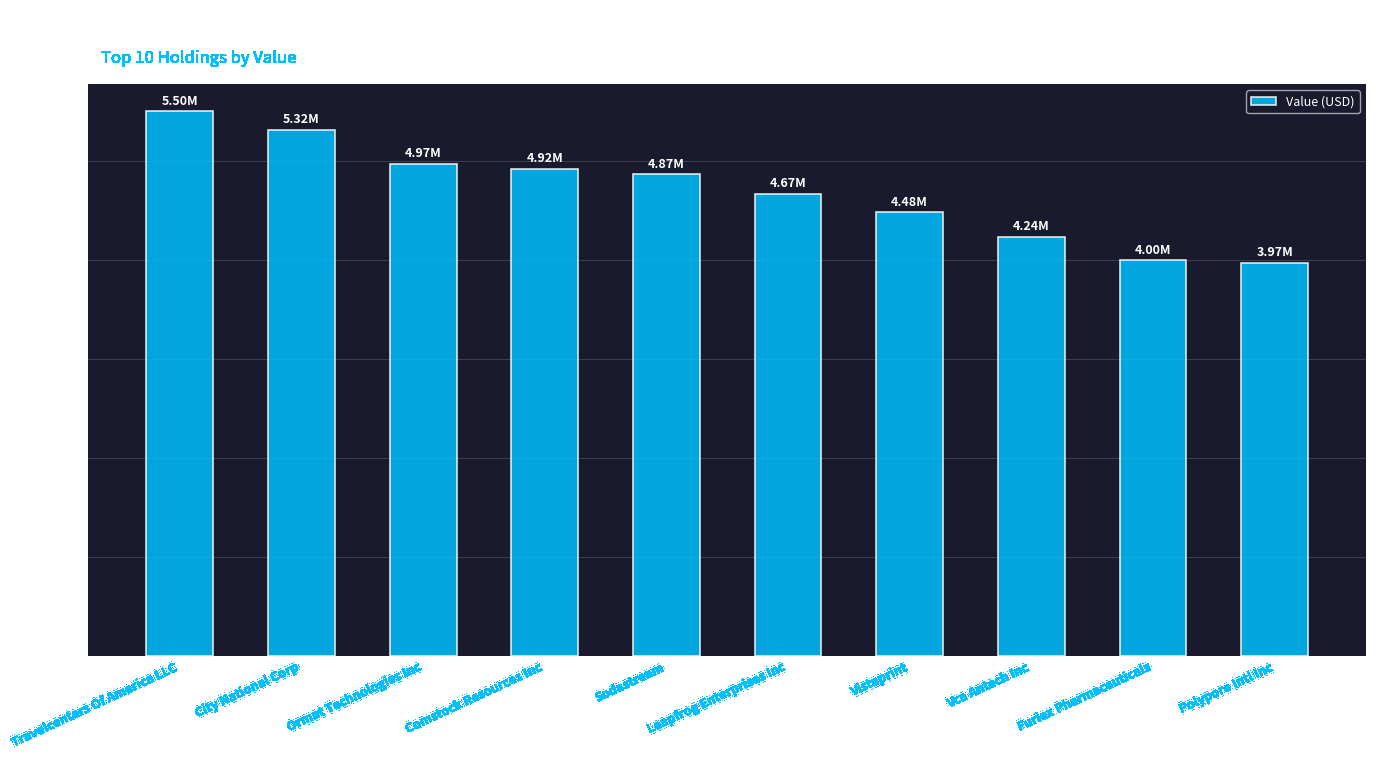

List the labels in order of value, largest first.

Travelcenters Of America LLC, City National Corp, Ormat Technologies Inc, Comstock Resources Inc, Sodastream, Leapfrog Enterprises Inc, Vistaprint, Vca Antech Inc, Furiex Pharmaceuticals, Polypore Intl Inc